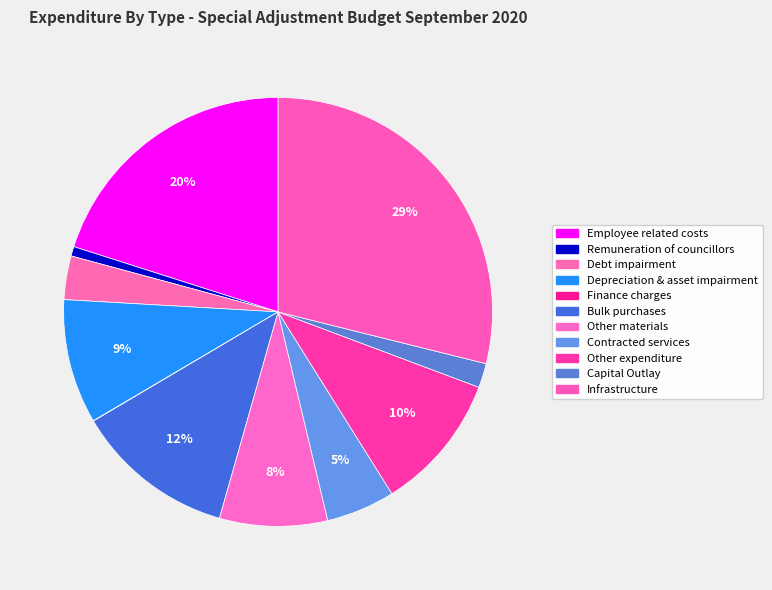

What percentage is the Employee related costs slice, to the nearest percent?

20%